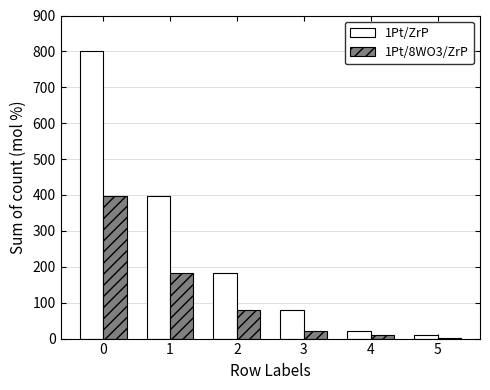

What is the approximate value of 1Pt/ZrP at 5, to the nearest 10?

10